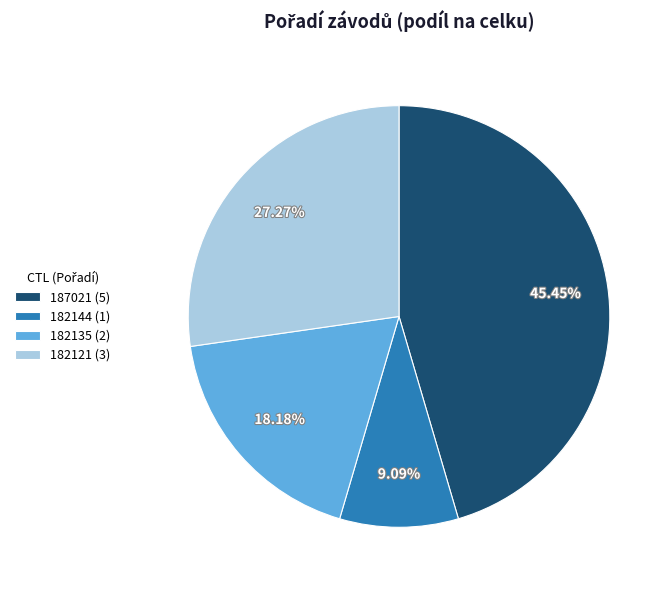

To the nearest percent, what portion does 187021 represent?

45%